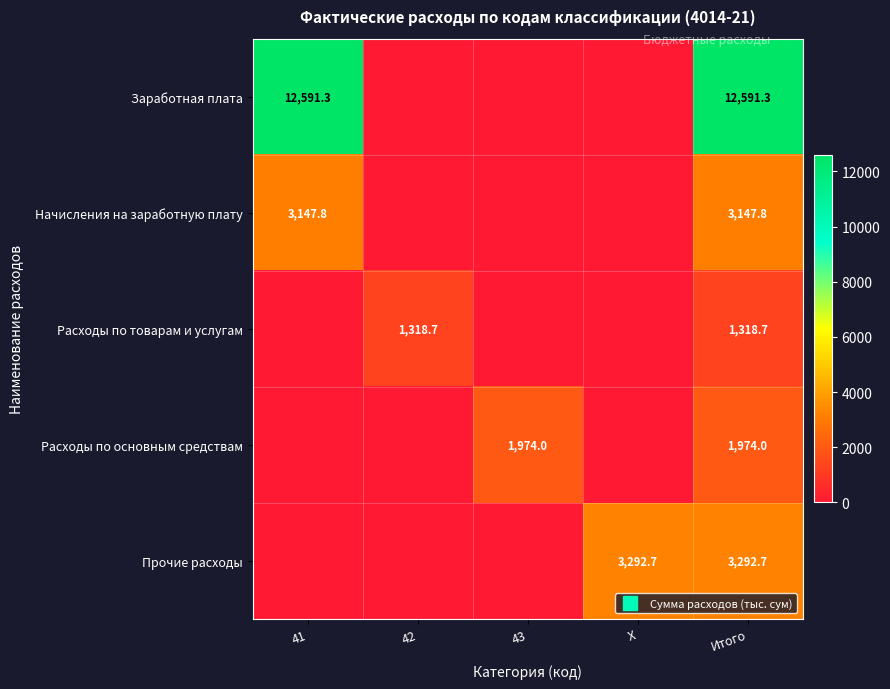

List the series in order of their peak value, highest first.

Заработная плата, Прочие расходы, Начисления на заработную плату, Расходы по основным средствам, Расходы по товарам и услугам